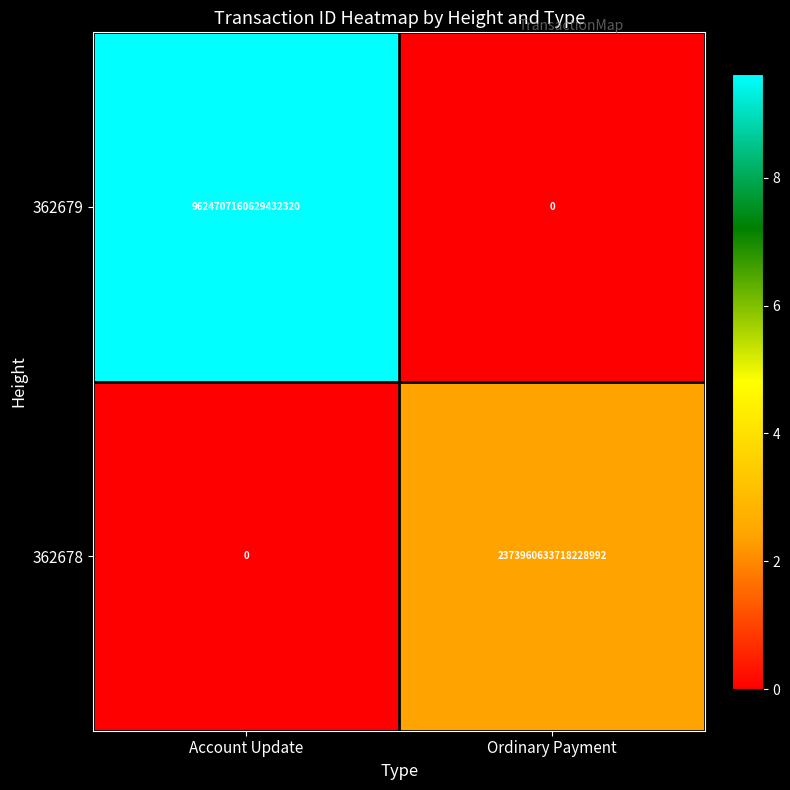

Is the value of 362678 at Account Update greater than the value of 362679 at Account Update?

No